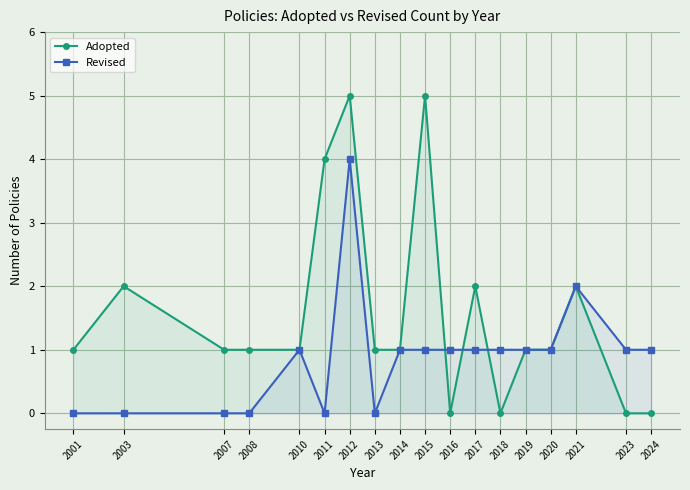

What is the maximum value for Revised?

4